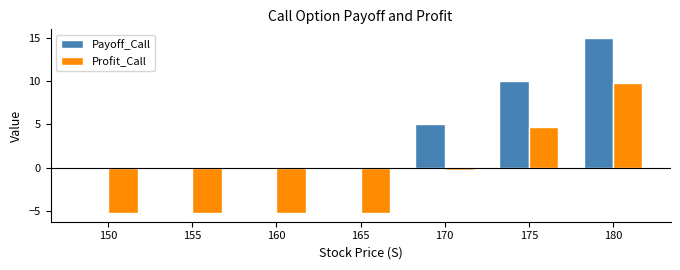

What is the maximum value for Payoff_Call?

15.0